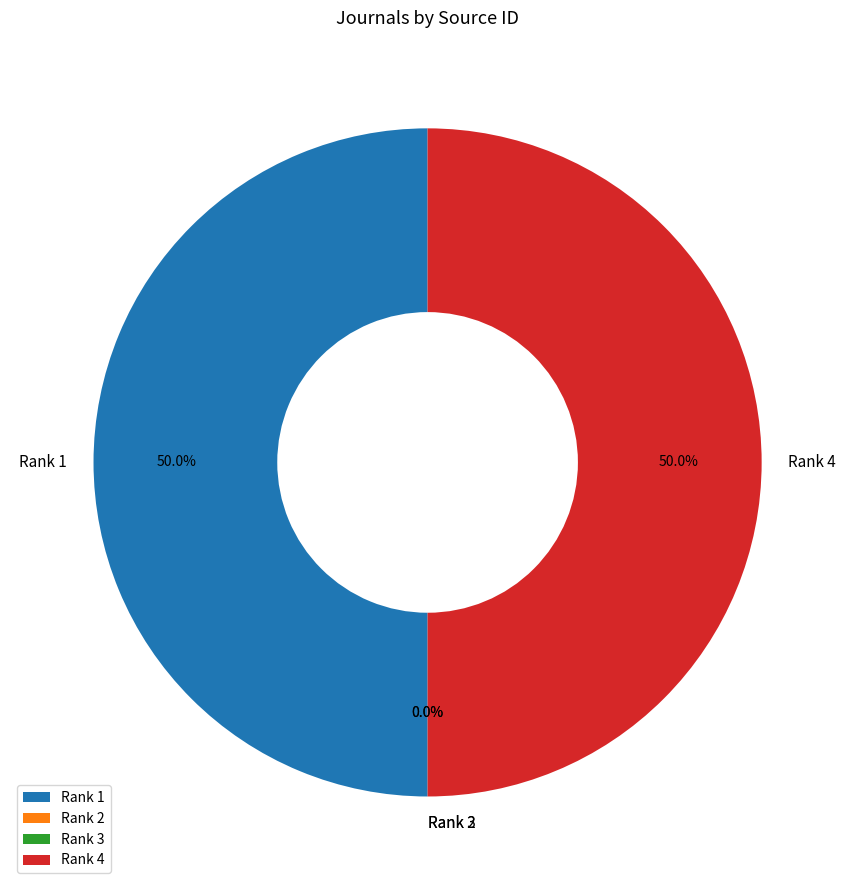

What portion of the pie excludes Rank 1?

50.0%